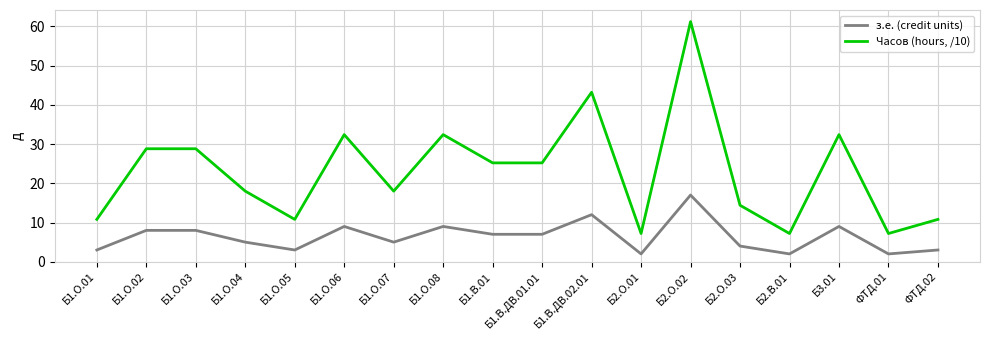

True or false: Часов (hours, /10) has a value of 16.1 at Б1.В.ДВ.02.01.

False